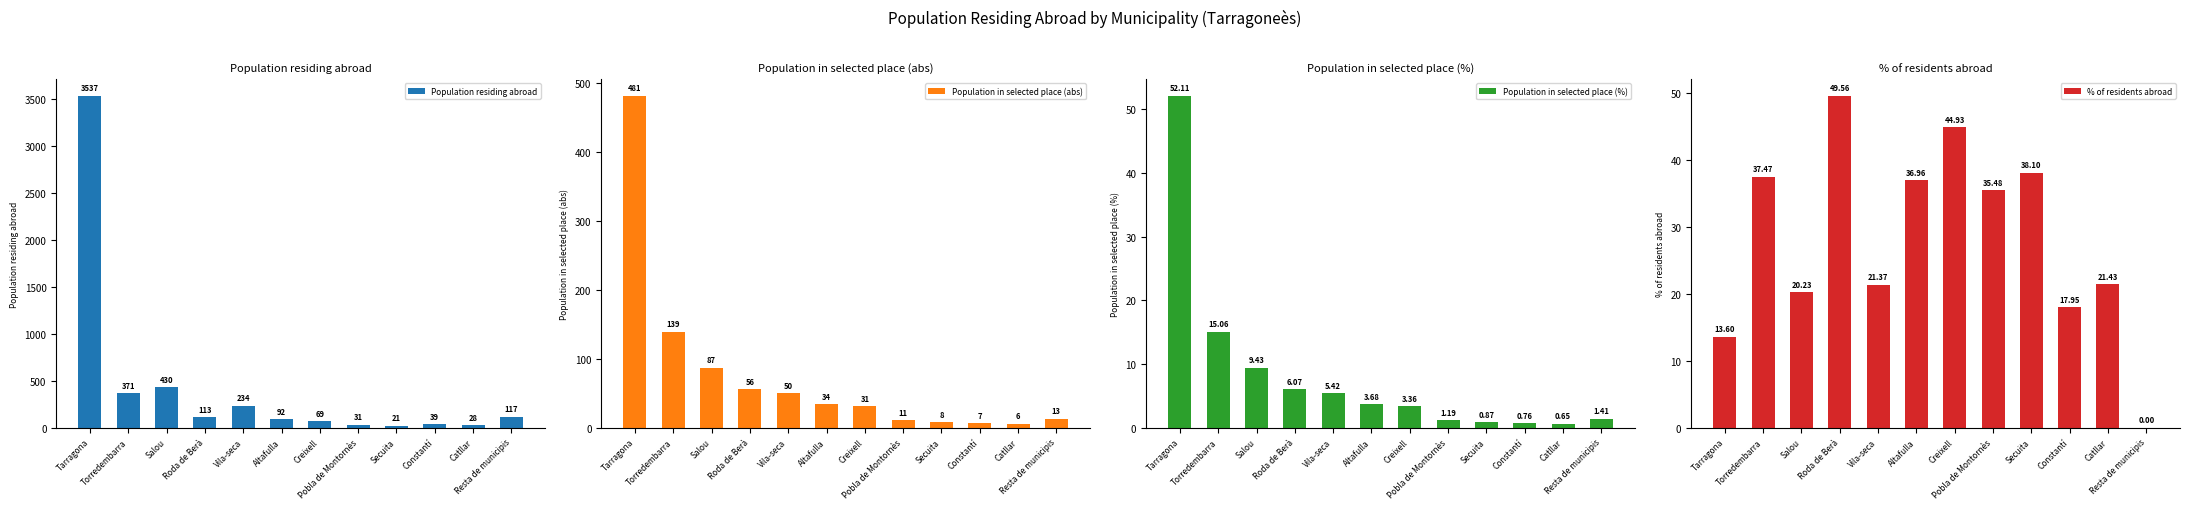

What is the highest value of the Population in selected place (abs) series?

481